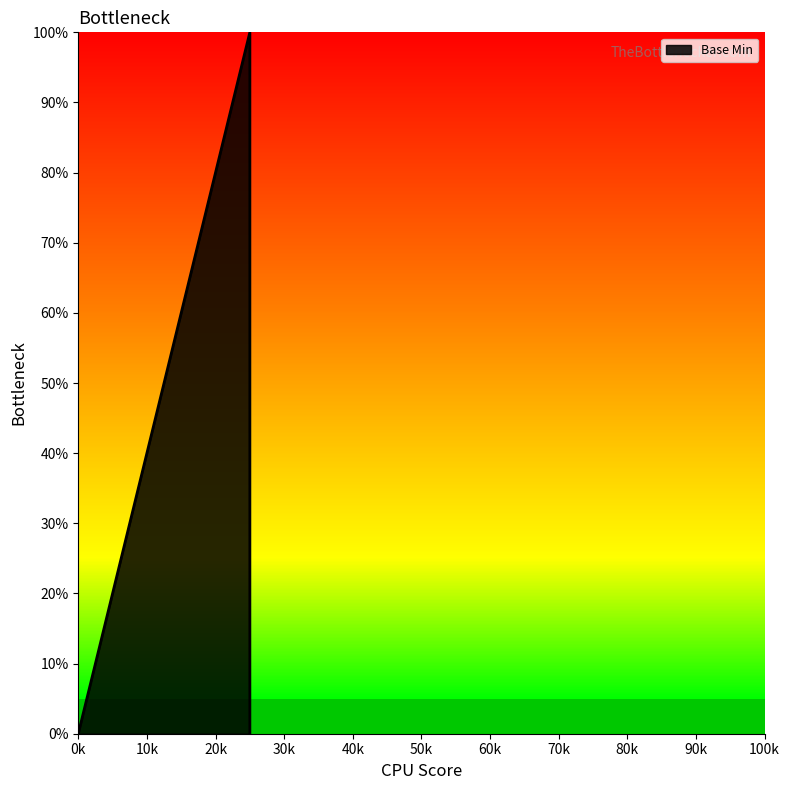

Is it true that the value at 0k is 43?

False